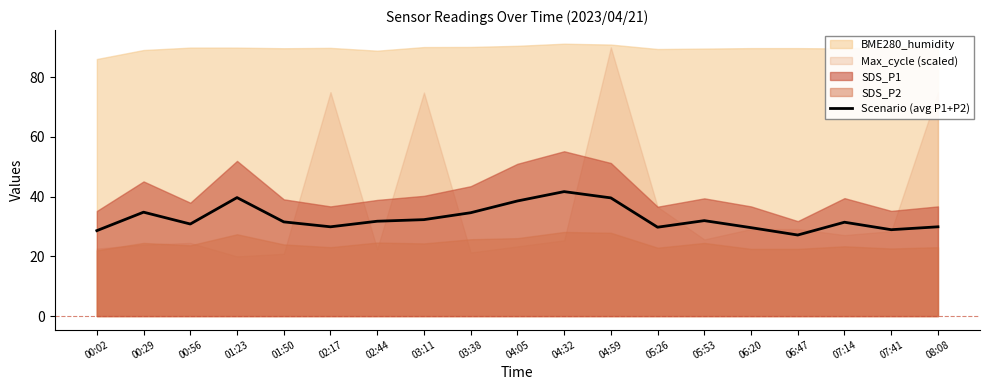

At which category does the data reach its first local peak?

00:29